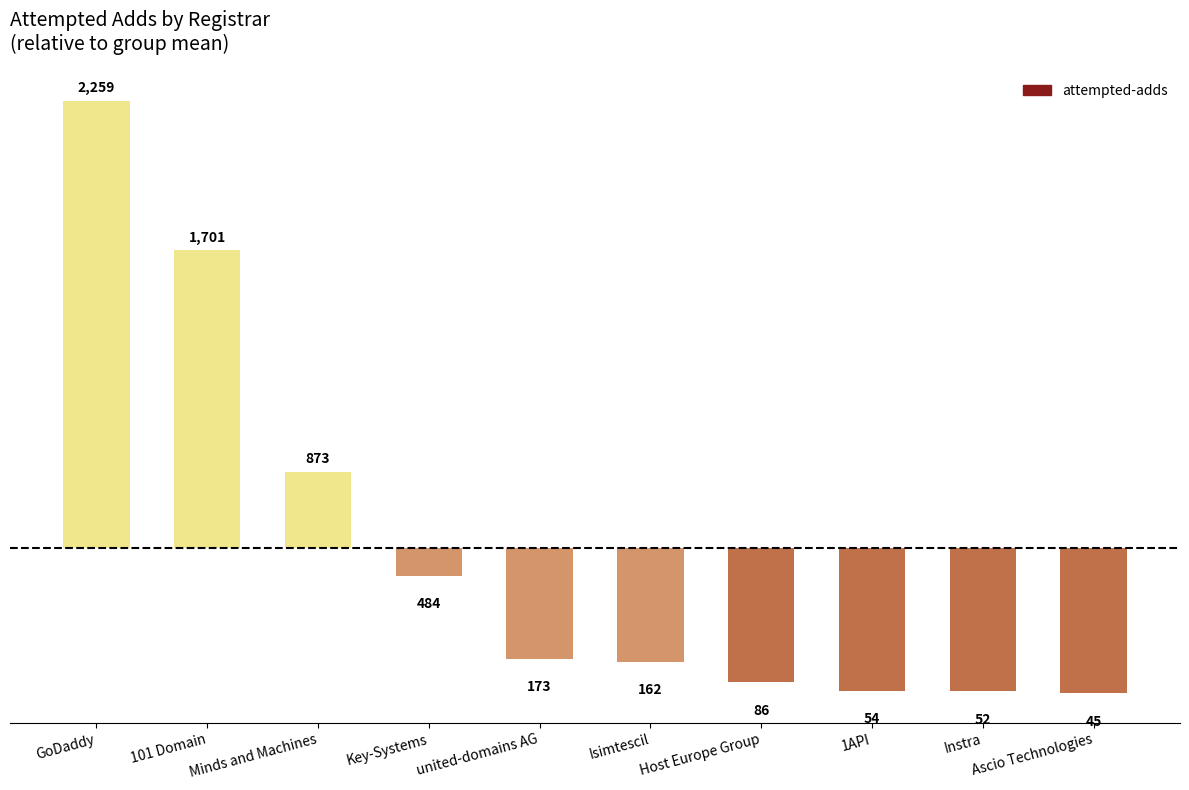

Does the chart contain stacked bars?

No